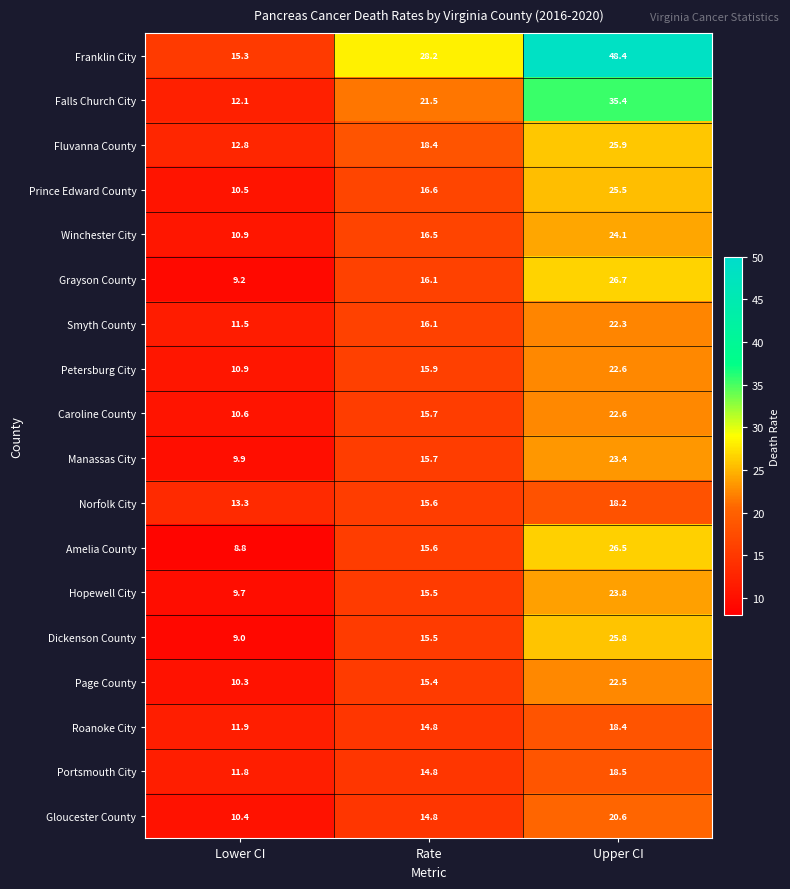

What is the difference between the maximum and minimum values in the Winchester City series?

13.2